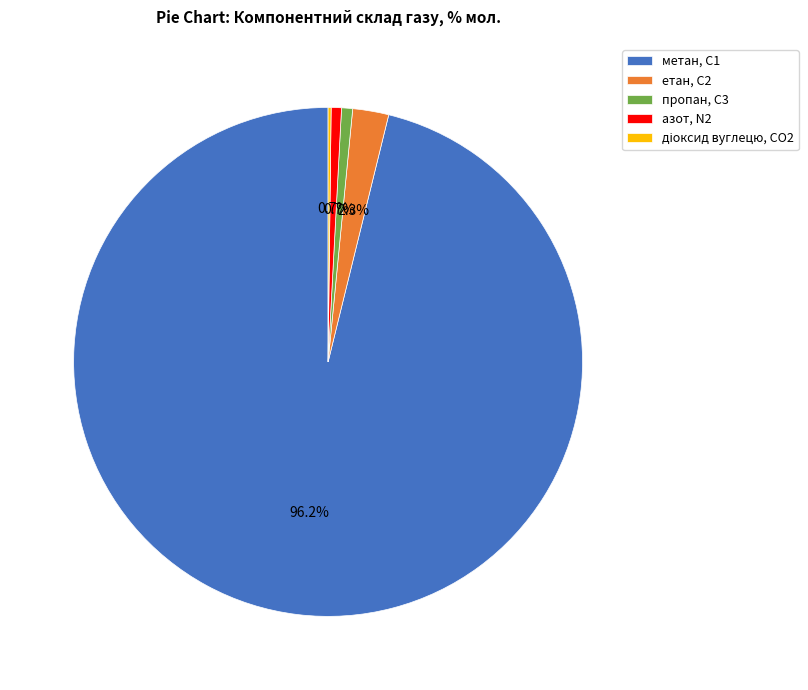

Which category has the biggest portion of the pie?

метан, С1